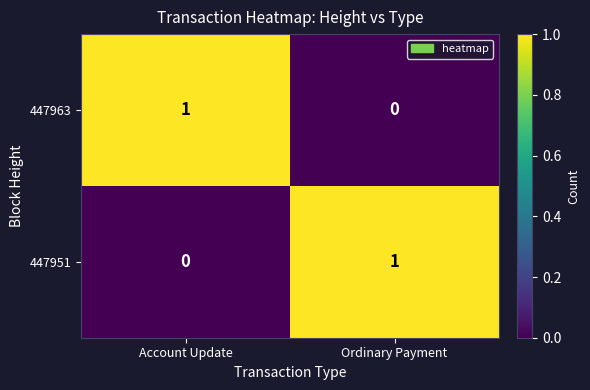

What is the greatest value displayed?

1